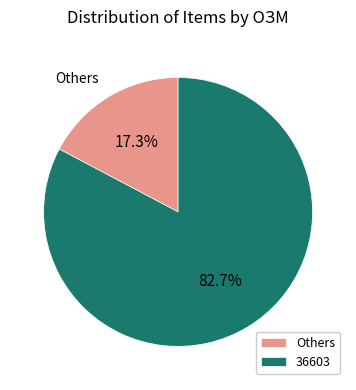

What is the total percentage of Others and 36603?

100.0%